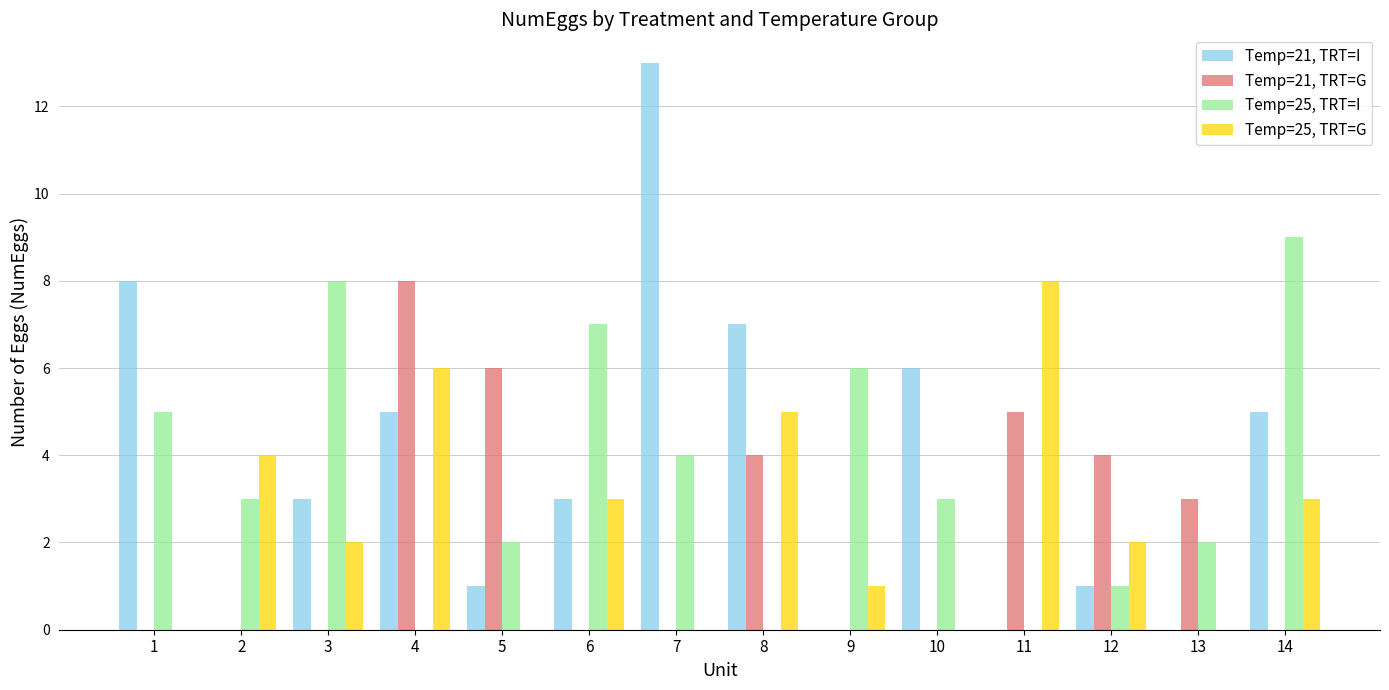

Which label corresponds to the largest value in the chart?

7